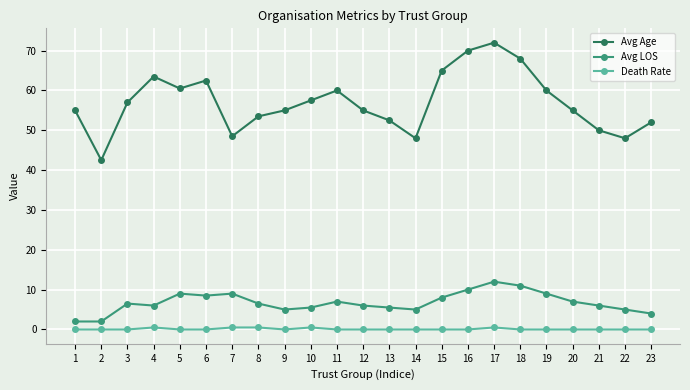

Which series has the largest total across all categories?

Avg Age